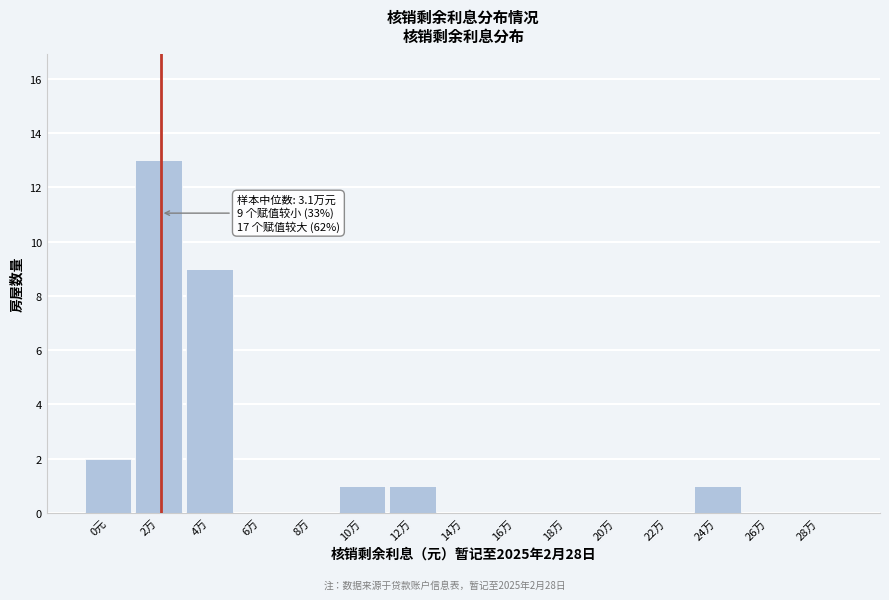

Reading right to left, transcribe all the data shown in this chart.

28万=0	26万=0	24万=1	22万=0	20万=0	18万=0	16万=0	14万=0	12万=1	10万=1	8万=0	6万=0	4万=9	2万=13	0元=2